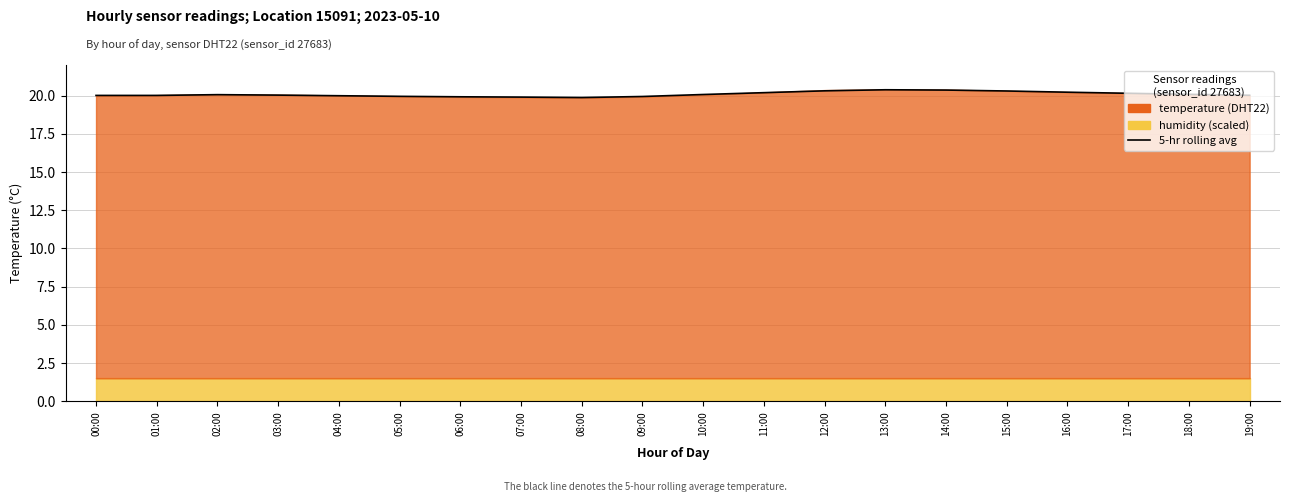

Reading left to right, what are all the values shown in this chart?

20.0	20.0	20.1	20.0	20.0	20.0	19.9	19.9	19.9	19.9	20.1	20.2	20.3	20.4	20.4	20.3	20.2	20.2	20.1	20.0